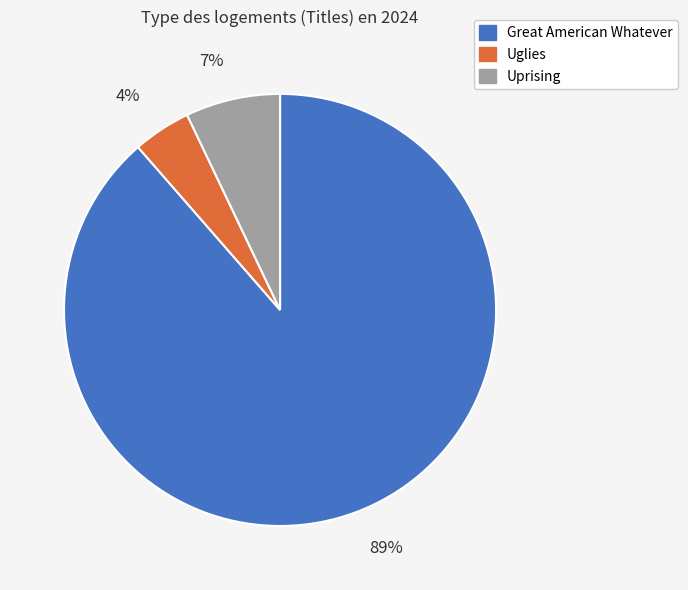

Is the sum of Great American Whatever and Uglies greater than half?

Yes